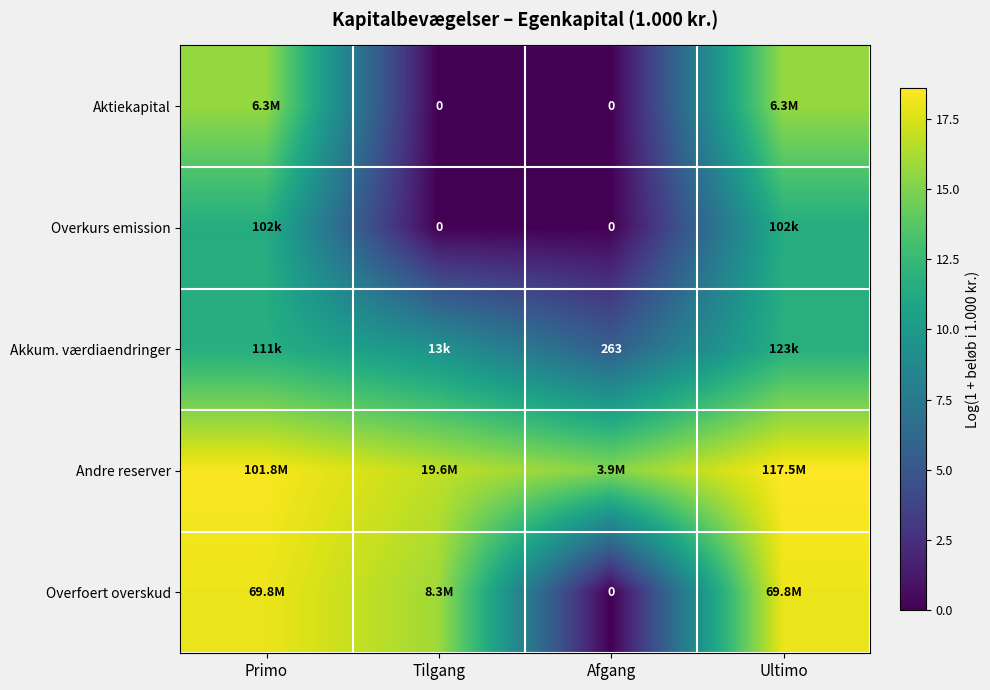

What is the difference between the second highest and minimum values in the Aktiekapital series?

15.7